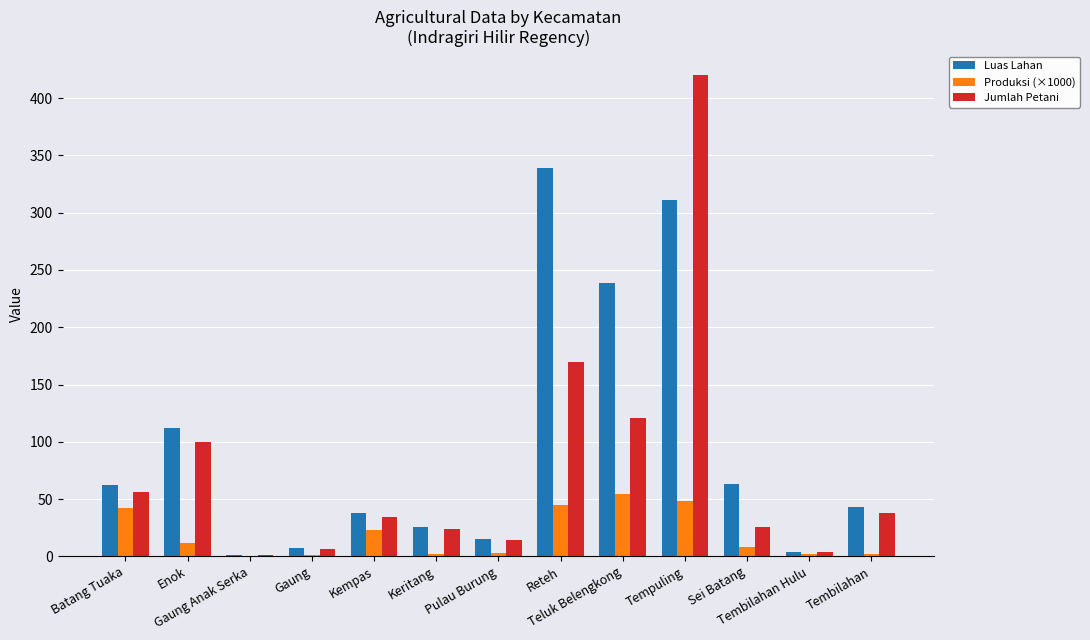

The Jumlah Petani series shows 620.0 at Tempuling. True or false?

False